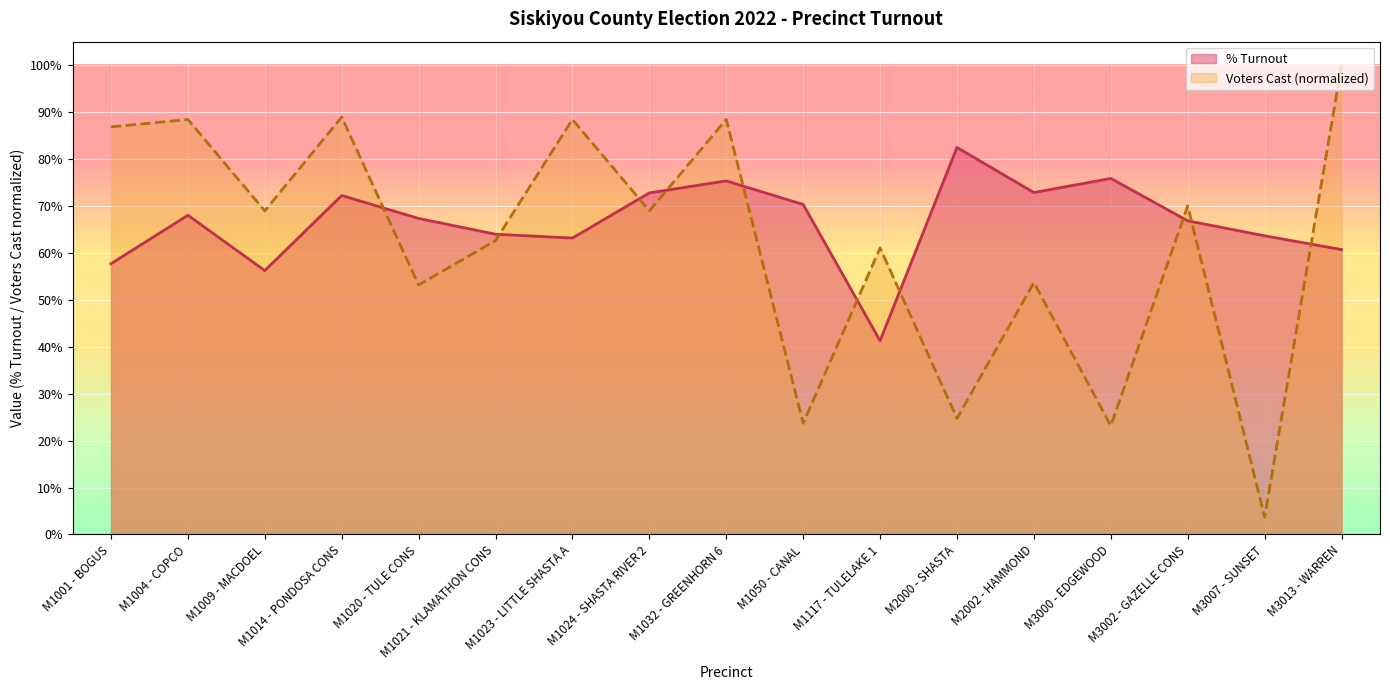

What is the total value across all series at M1117 - TULELAKE 1?

1.0